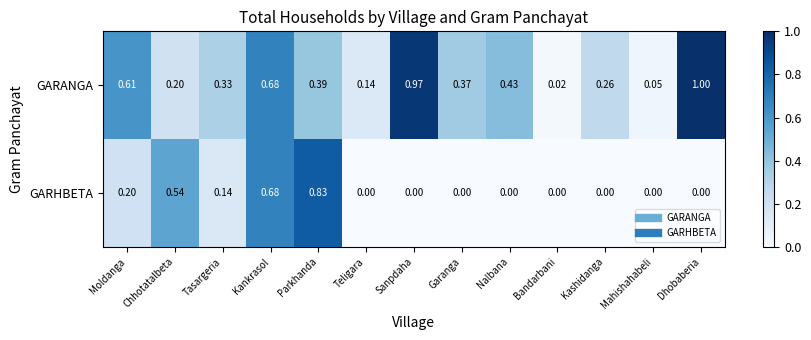

How many data points does each series have?

13